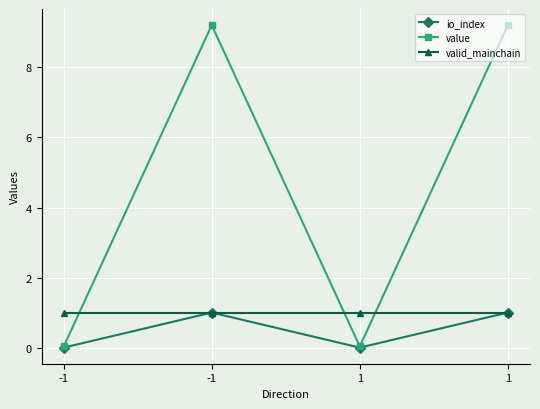

Count the number of categories in the chart.

4